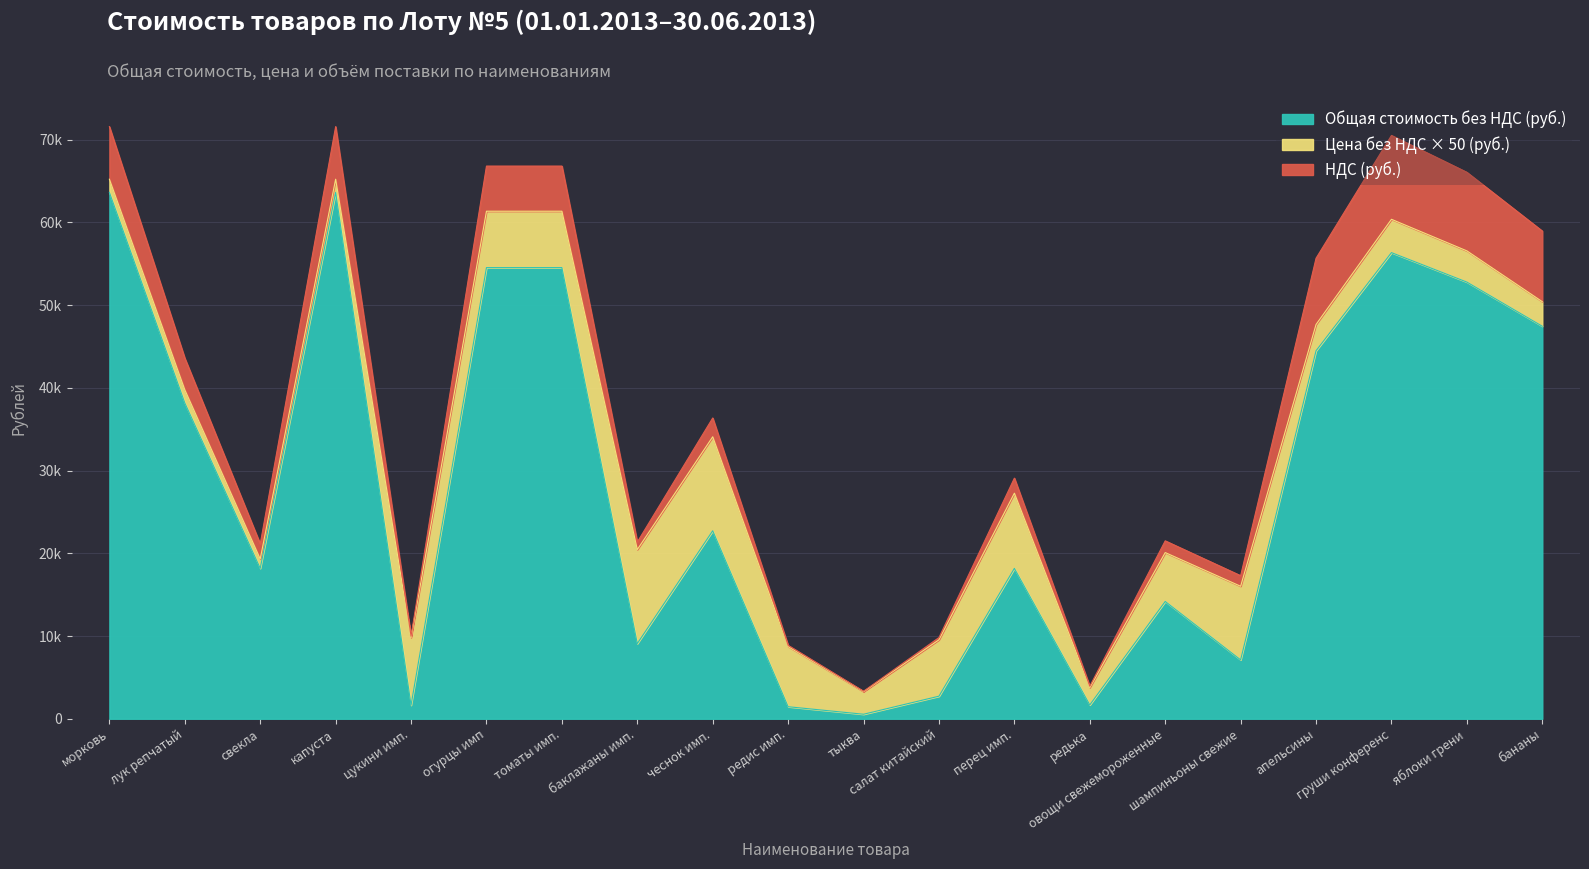

Count the number of categories in the chart.

20